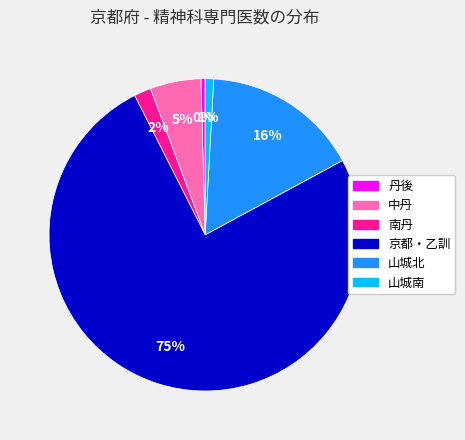

Which slice is the largest?

京都・乙訓